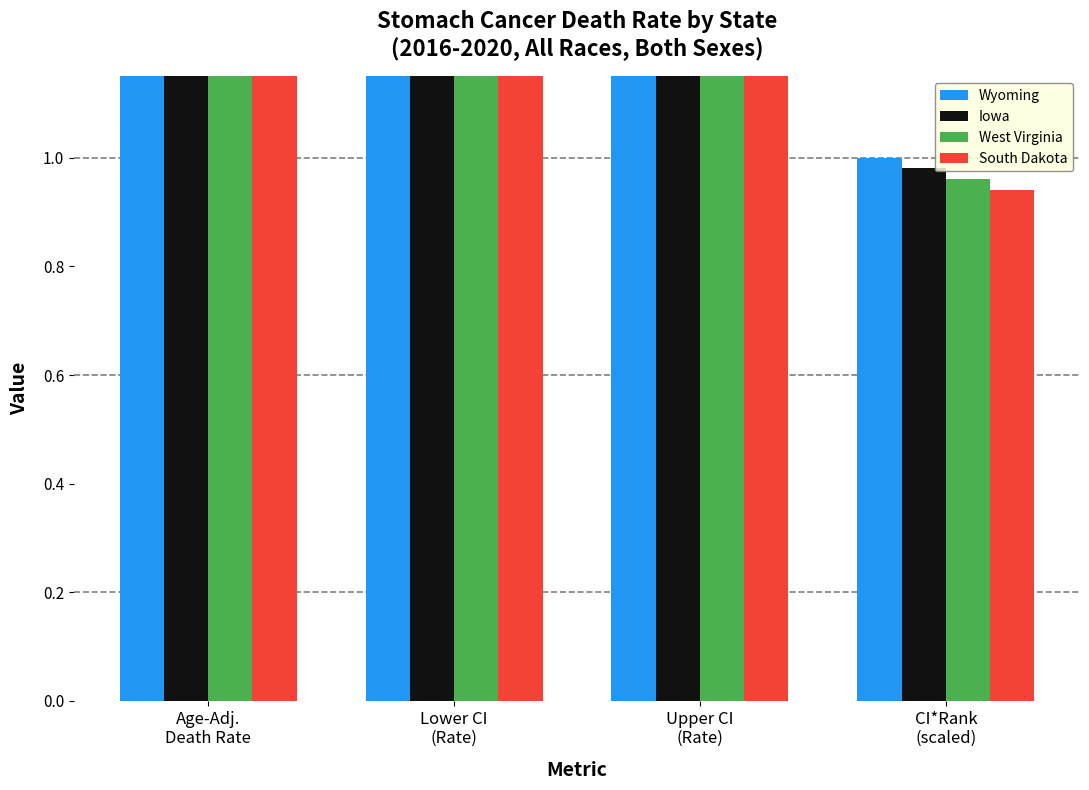

Between Age-Adj.
Death Rate and CI*Rank
(scaled), which series saw the biggest shift?

South Dakota